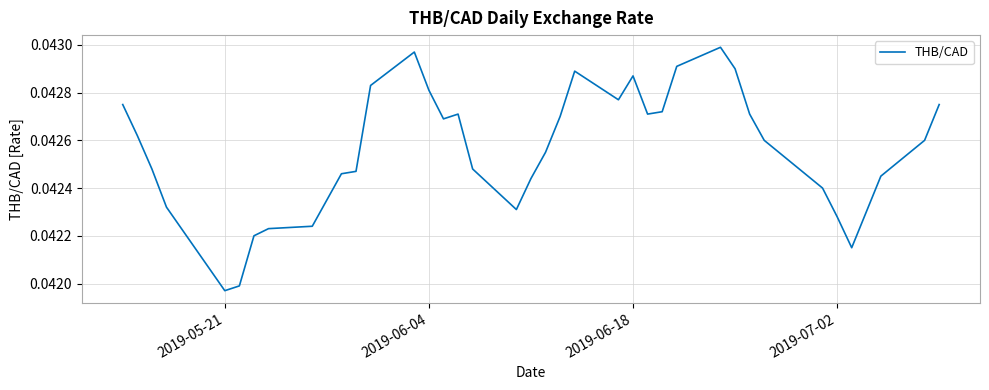

Does the chart have visible grid lines?

Yes